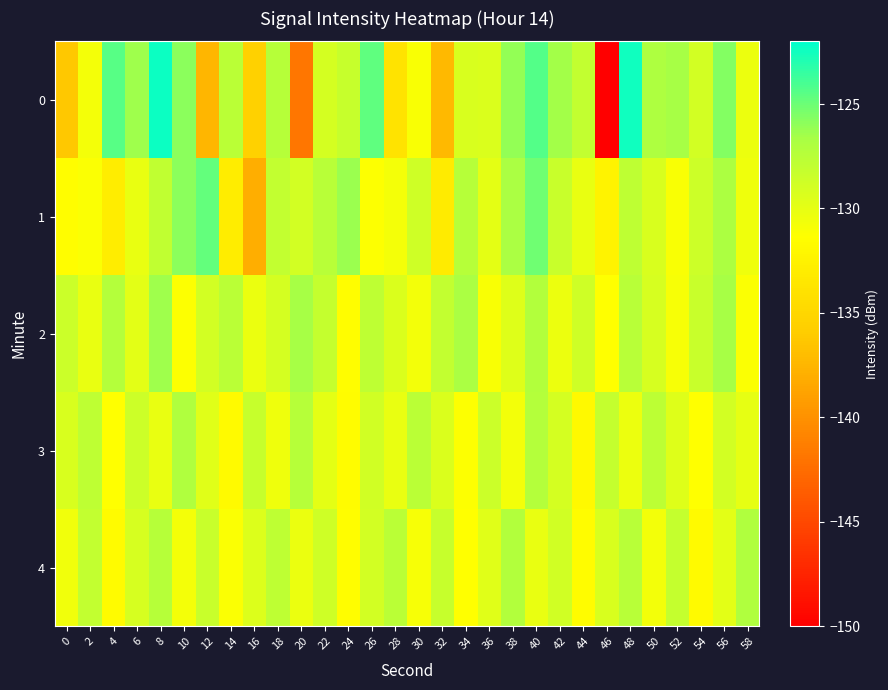

At 36, list the series in order from smallest to largest.

2, 1, 4, 0, 3